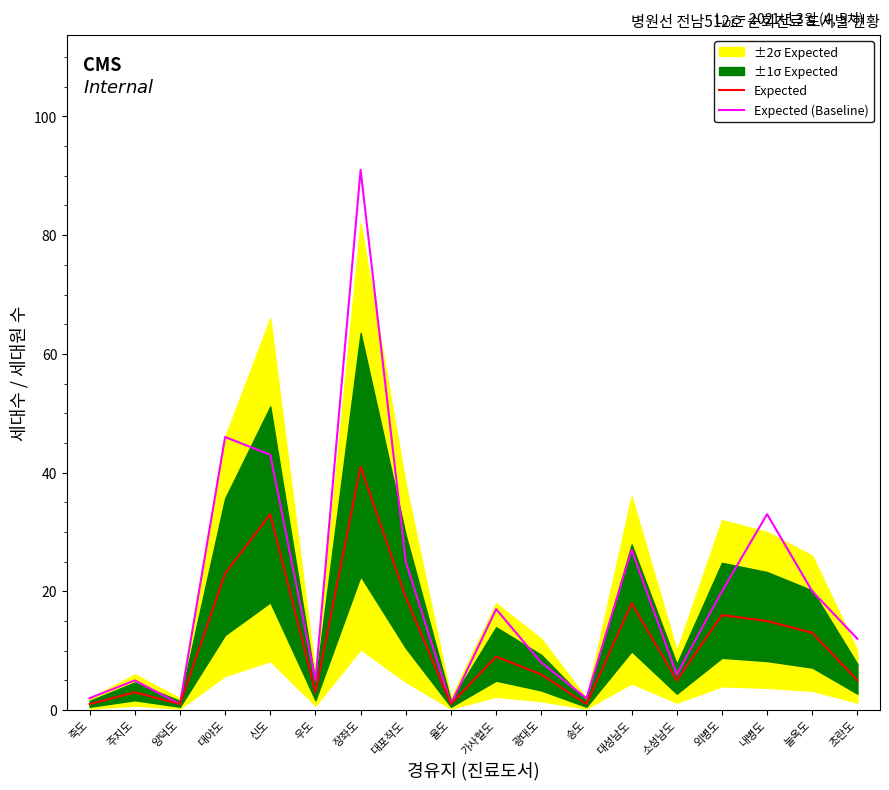

Does the chart have visible grid lines?

No